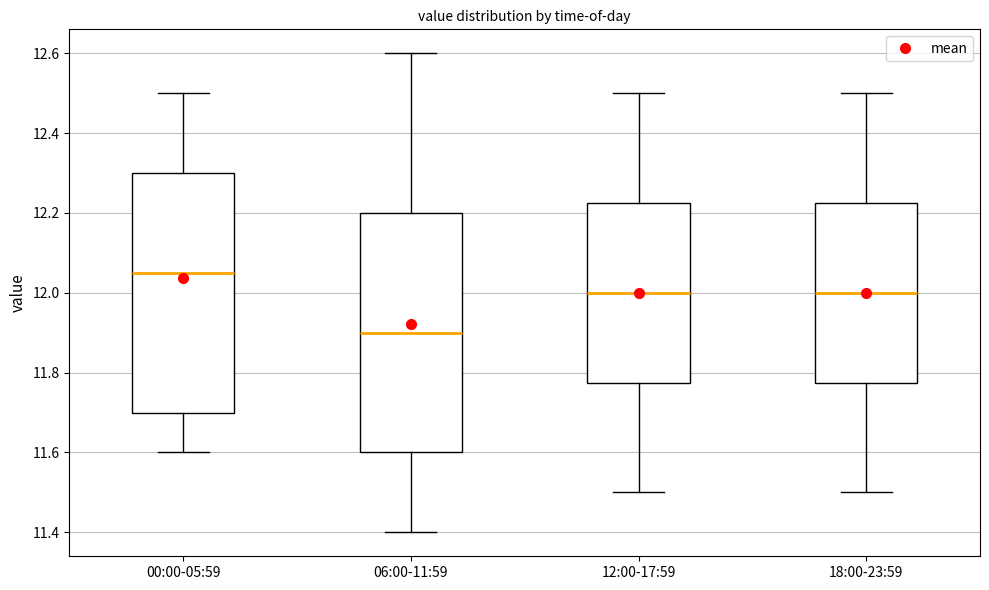

Which box has the highest median line?

00:00-05:59